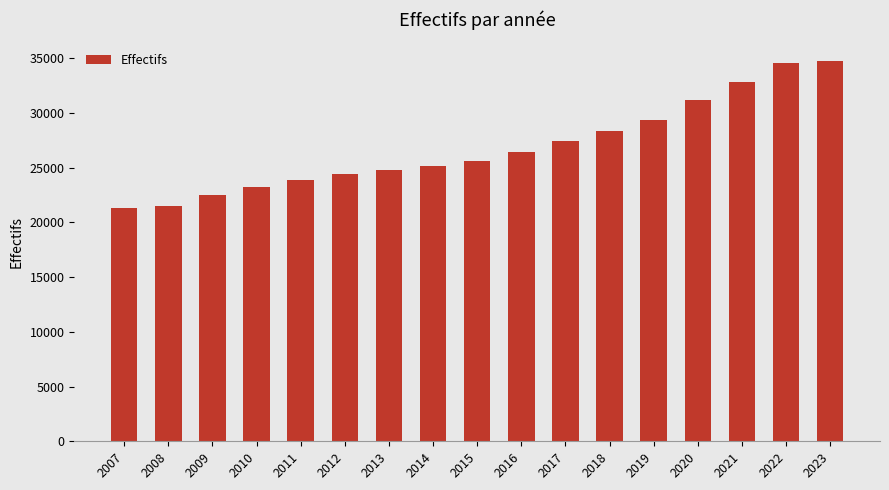

What is the value of the 11th bar from the left?

27414